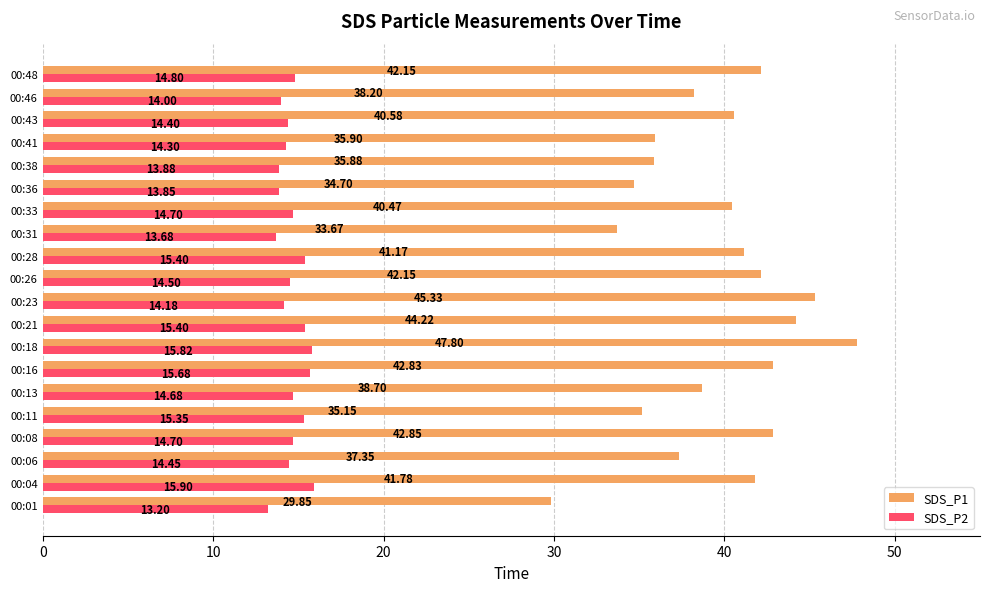

What is the spread (max minus min) of values at 00:41?

21.6